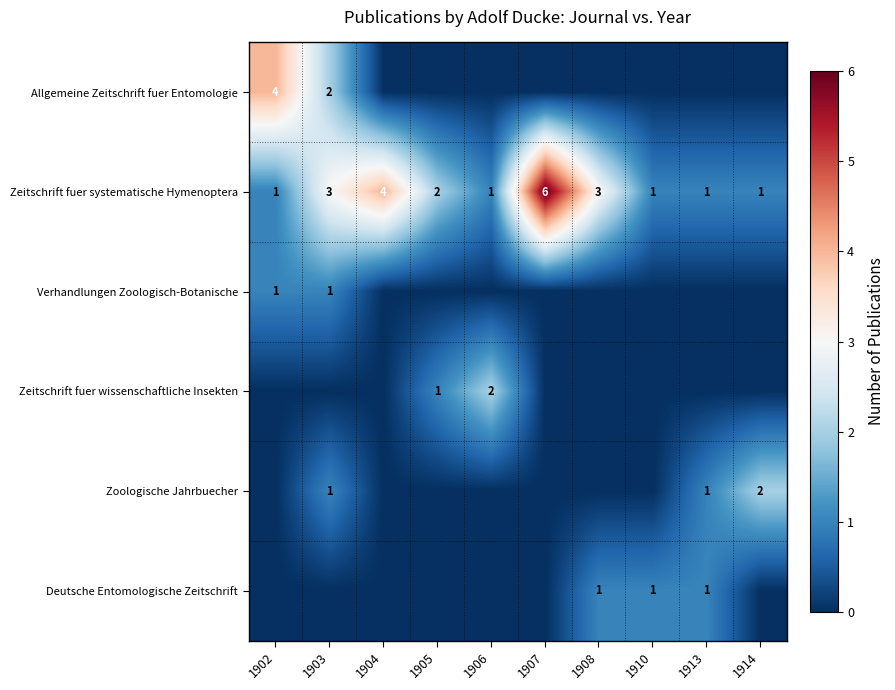

The Zeitschrift fuer systematische Hymenoptera series shows 1 at 1914. True or false?

True